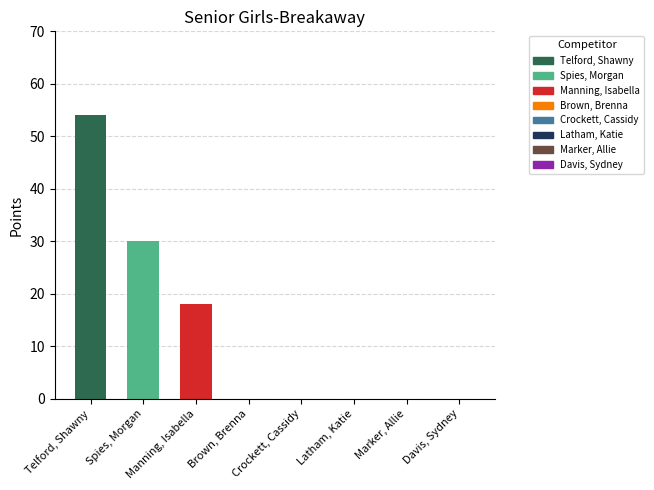

What is the change in value from Manning, Isabella to Crockett, Cassidy?

-18